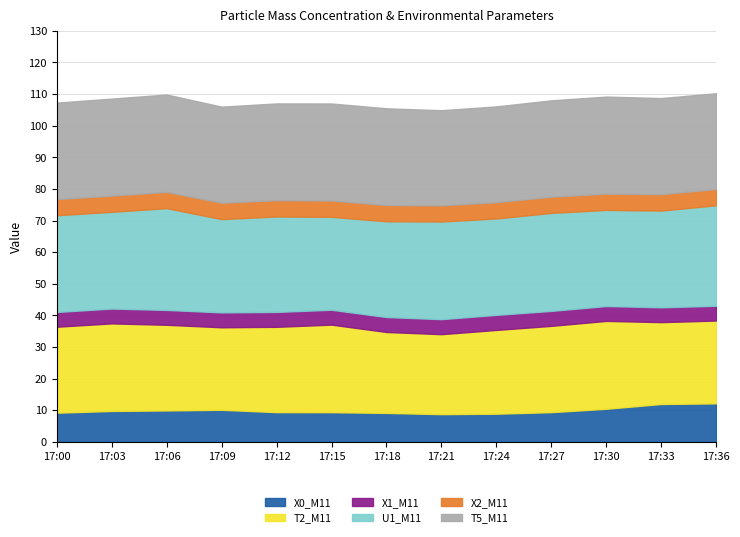

What is the difference between the highest and lowest values at 17:03?

26.0